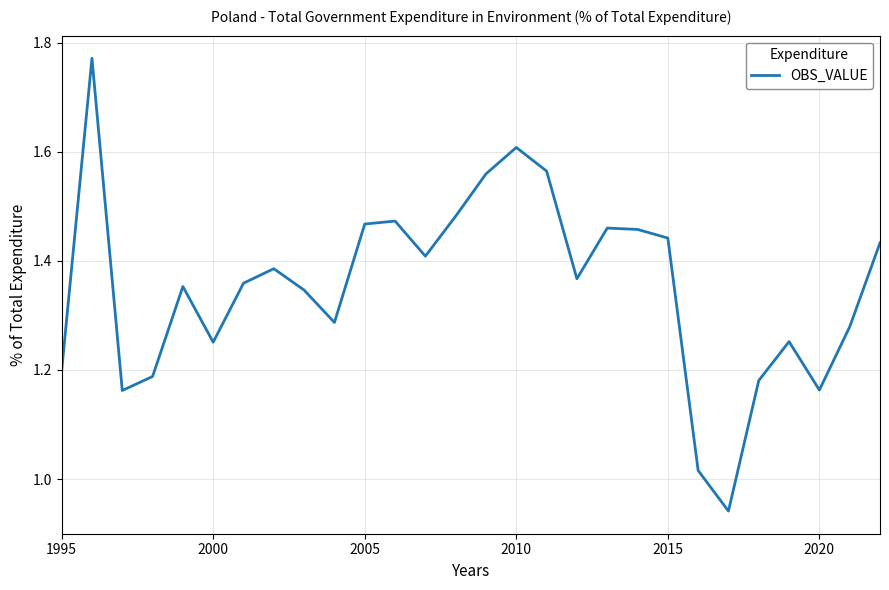

What is the difference between the maximum and minimum values?

0.8